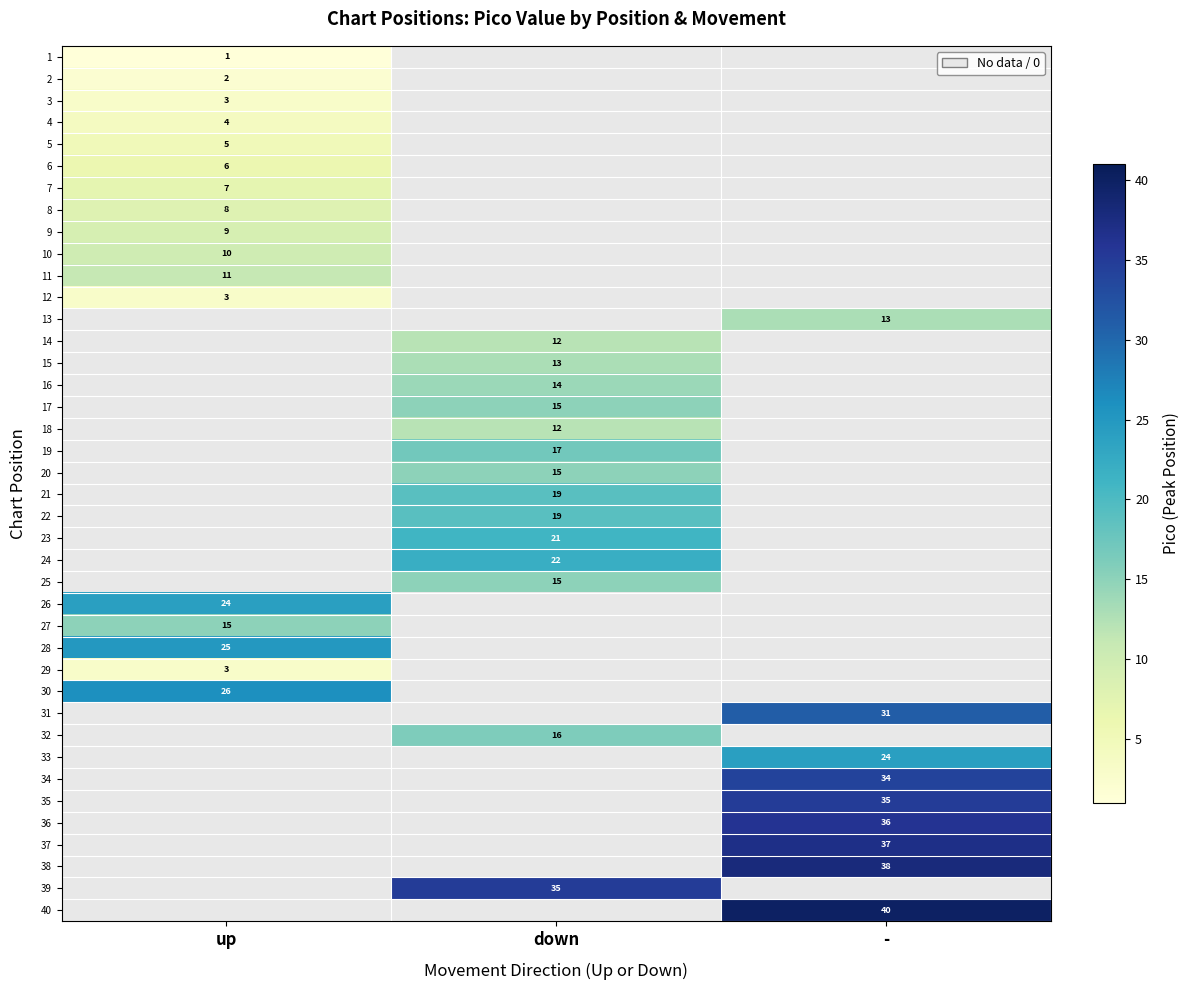

The 32 series shows 16 at down. True or false?

True